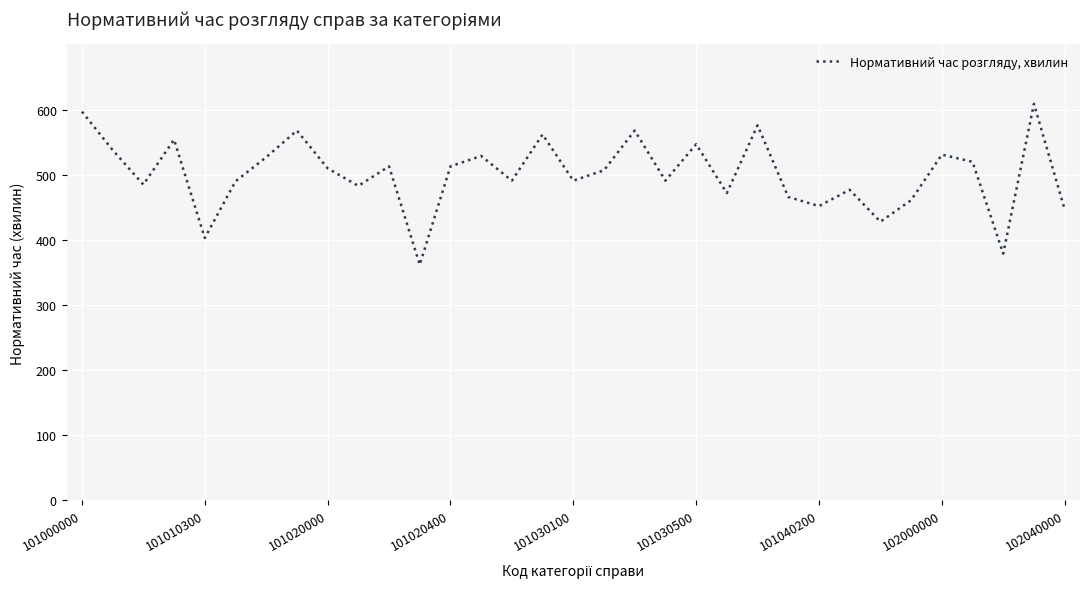

What is the difference between the maximum and minimum values?

247